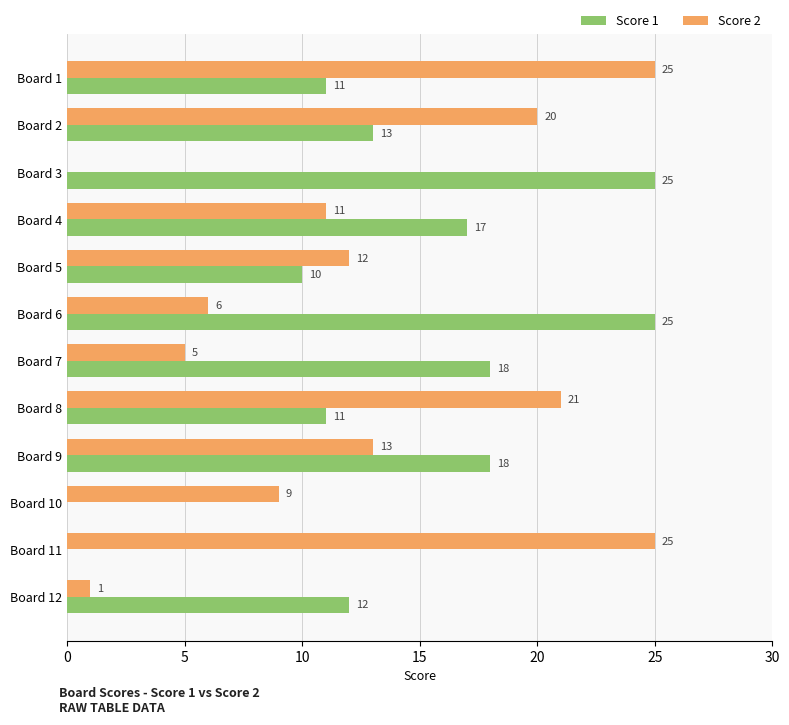

True or false: Score 1 has a value of 25 at Board 3.

True